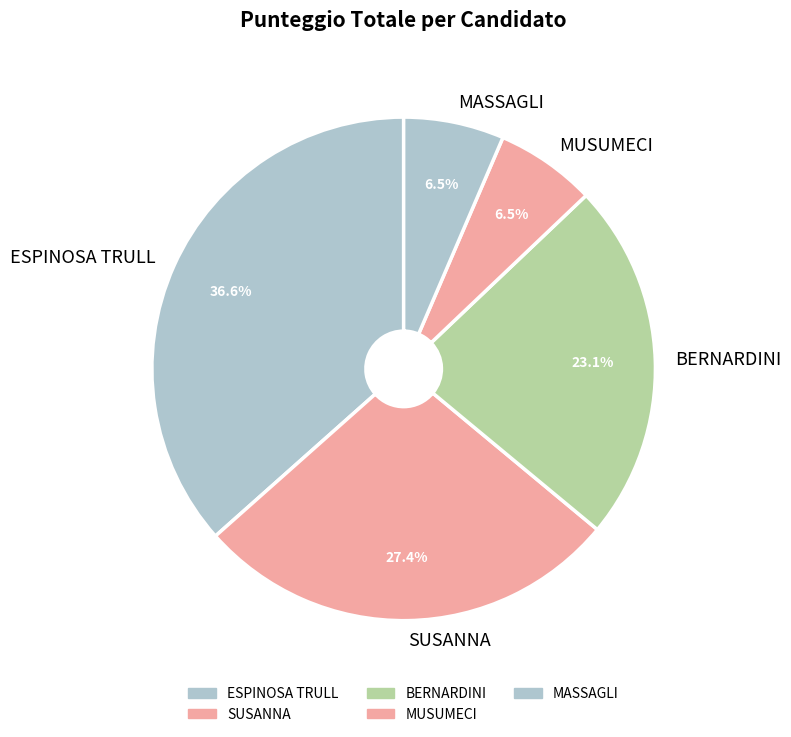

Between SUSANNA and BERNARDINI, which is larger?

SUSANNA